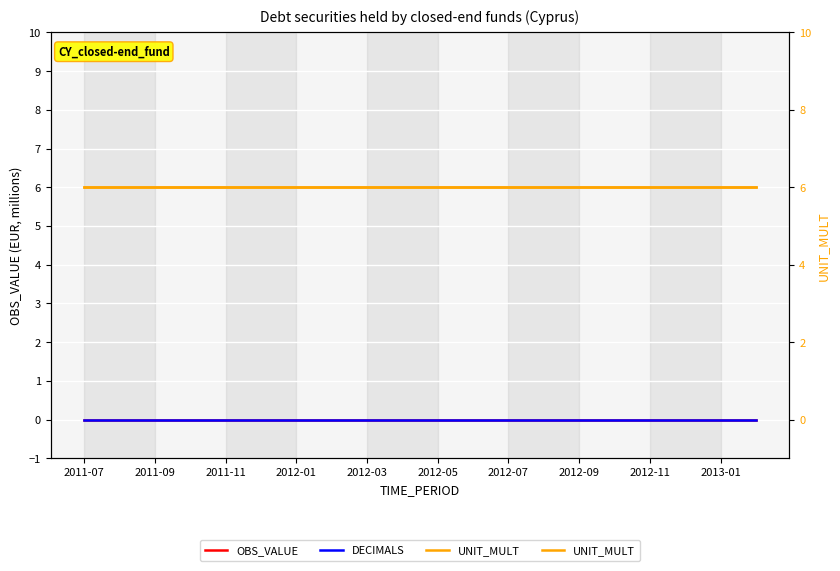

True or false: UNIT_MULT has more than 0 points higher than both neighbors.

False